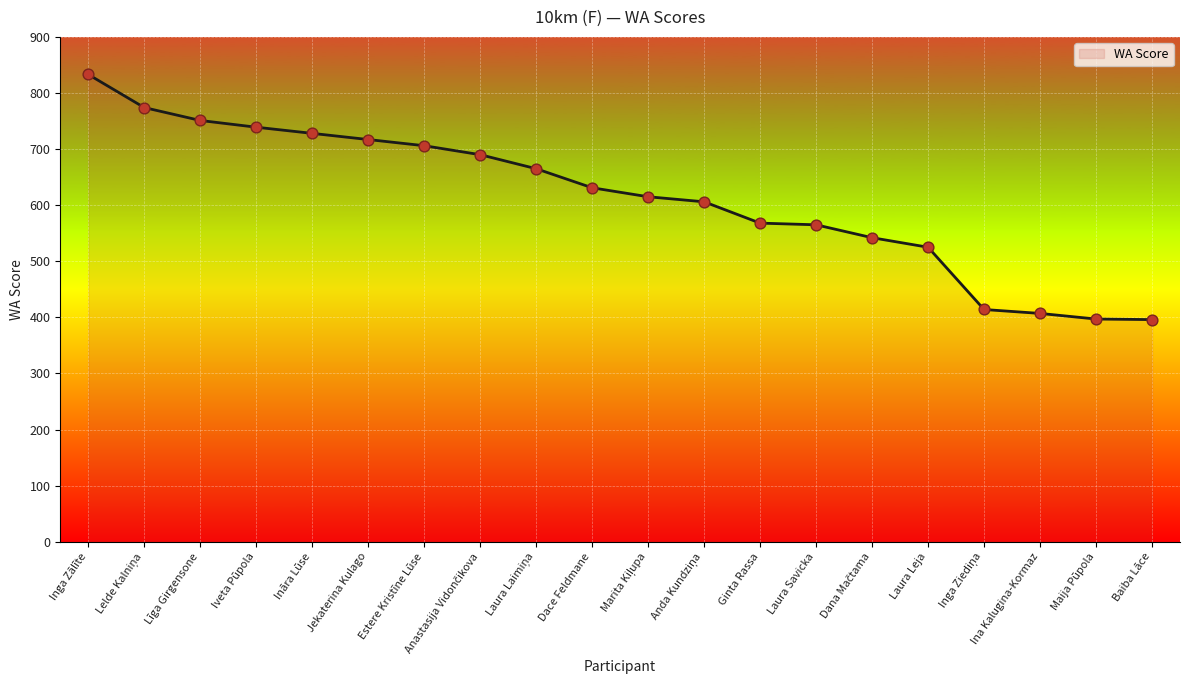

What is the change in value from Laura Leja to Maija Pūpola?

-128